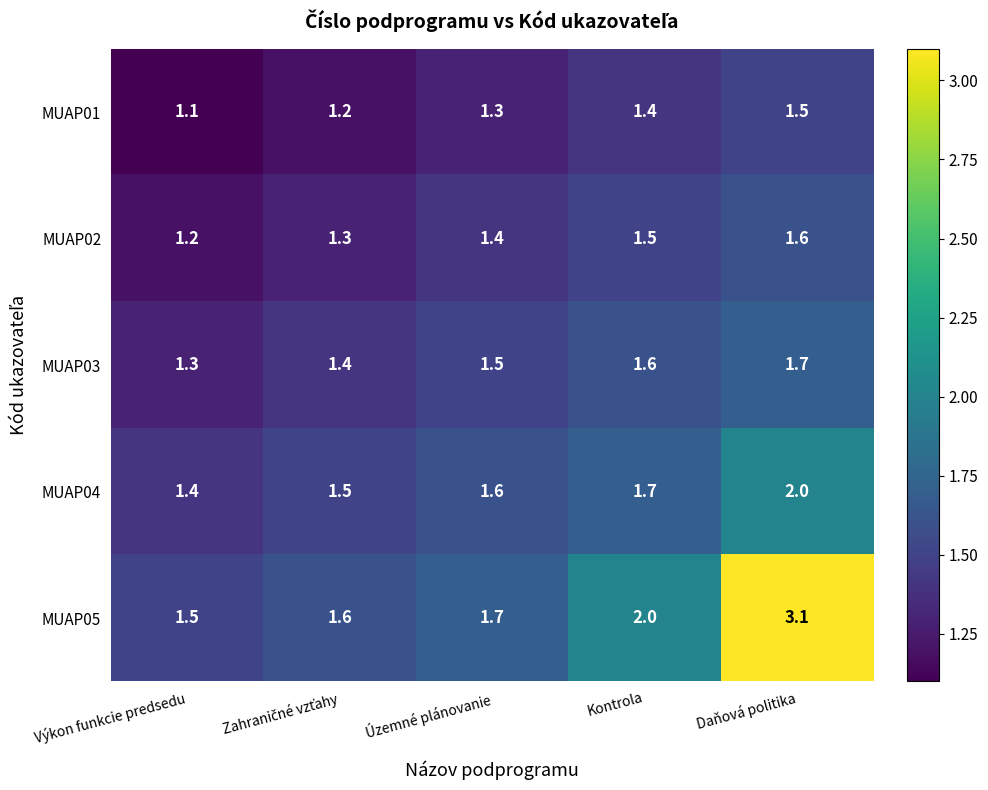

Which series has the largest total across all categories?

MUAP05